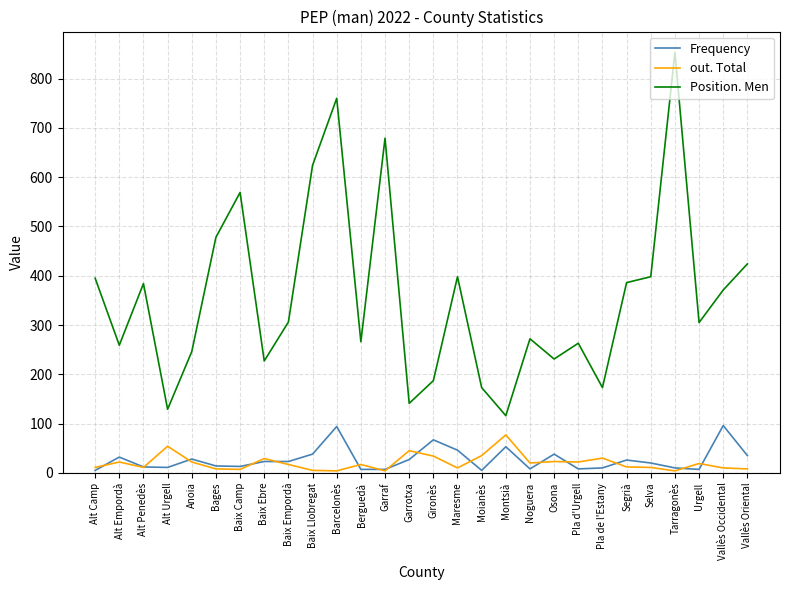

Which series has the largest range (max minus min)?

Position. Men